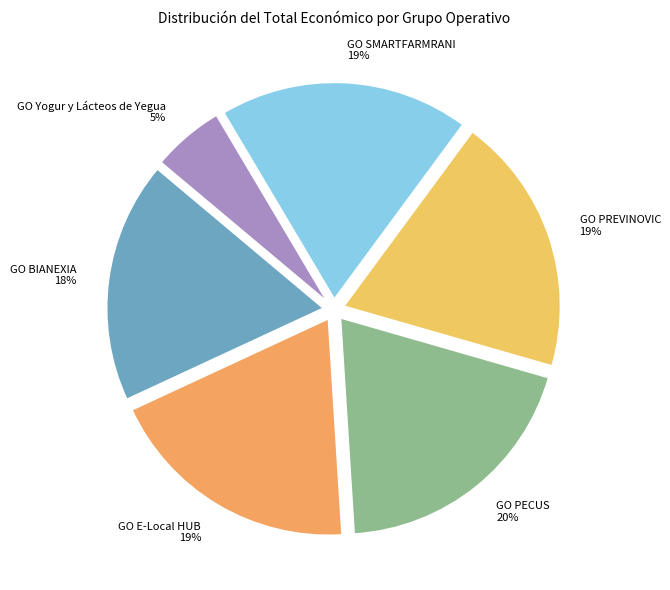

Does GO SMARTFARMRANI account for over 50% of the chart?

No